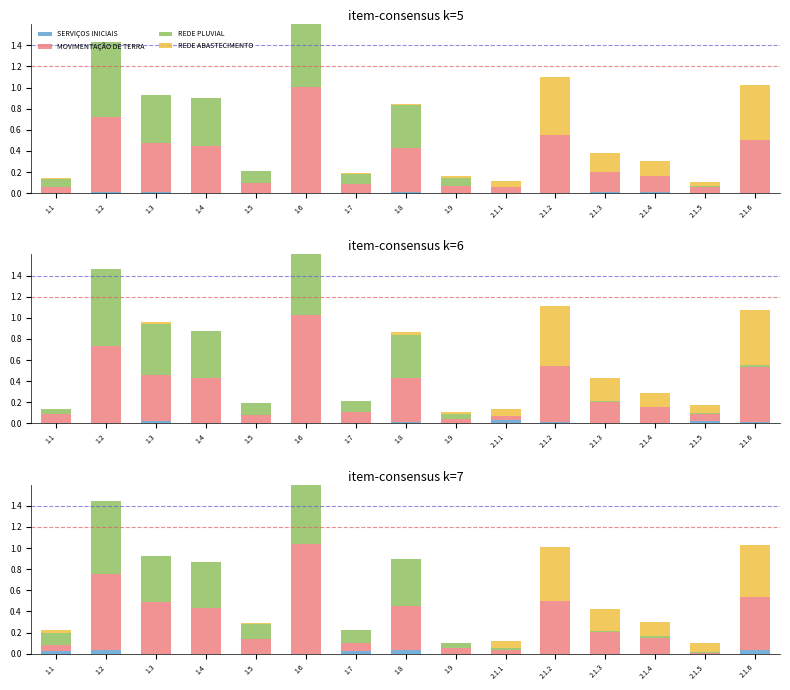

How many series are shown in this chart?

4